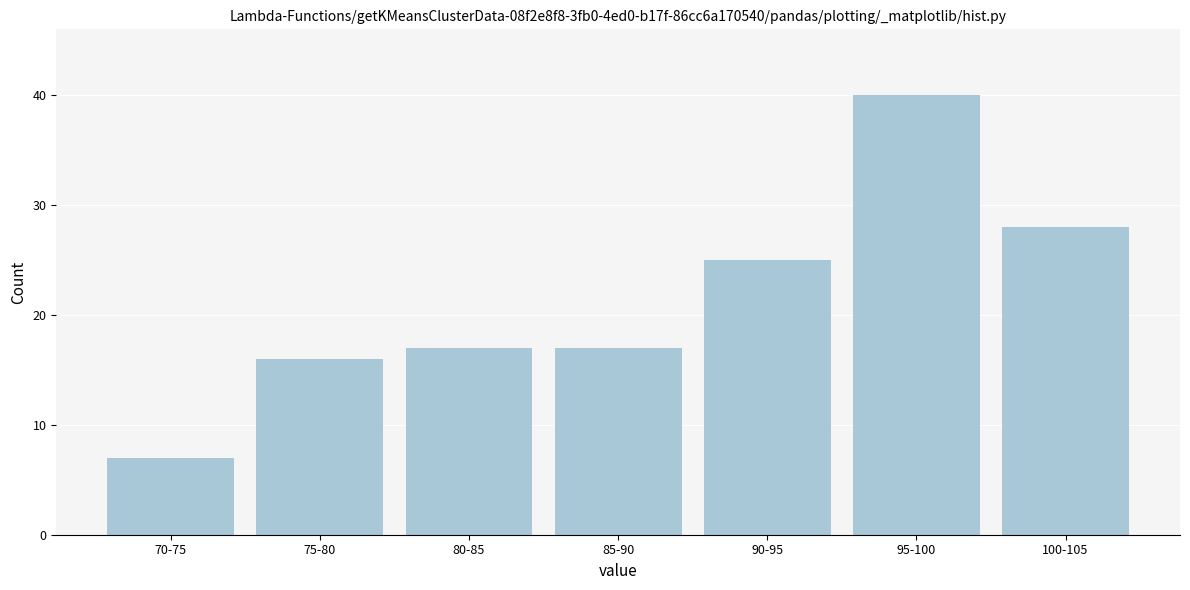

Reading right to left, what are all the values shown in this chart?

100-105=28	95-100=40	90-95=25	85-90=17	80-85=17	75-80=16	70-75=7